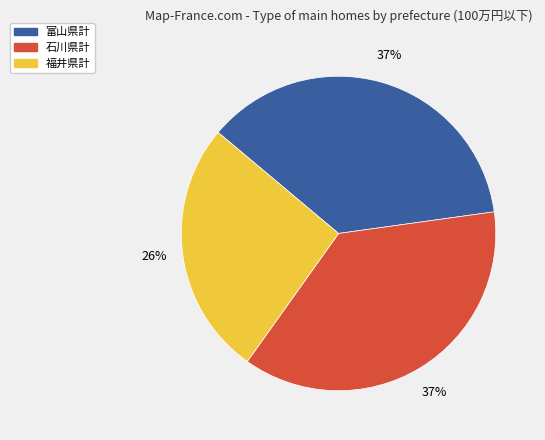

Is there a majority slice in this chart?

No